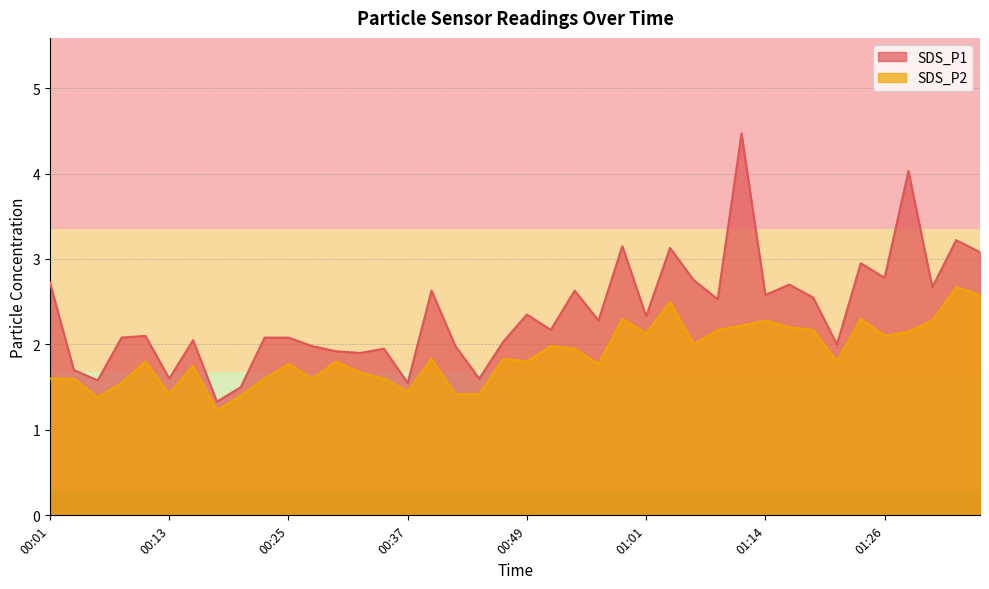

Count the number of data series in this chart.

2